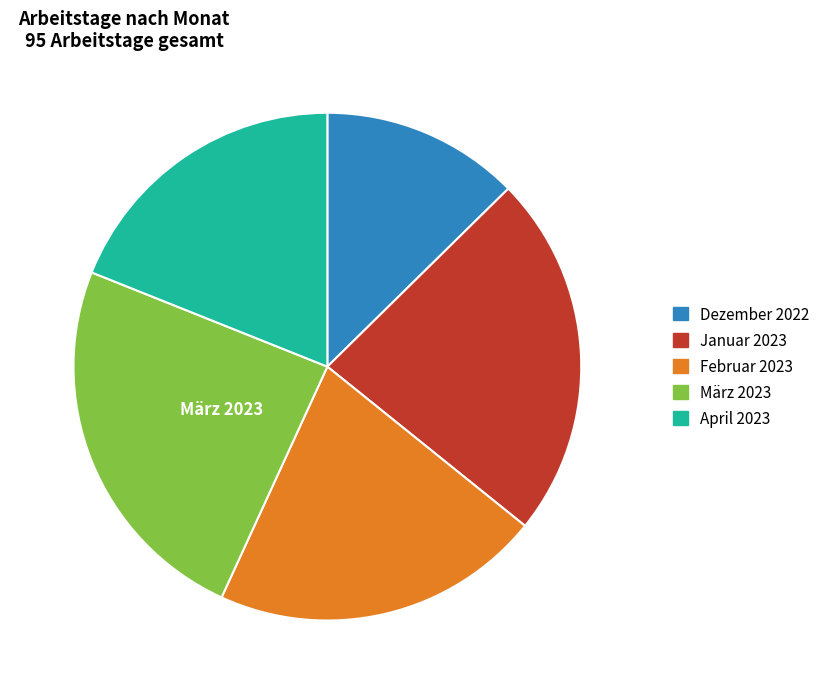

Which has a higher value, Januar 2023 or März 2023?

März 2023